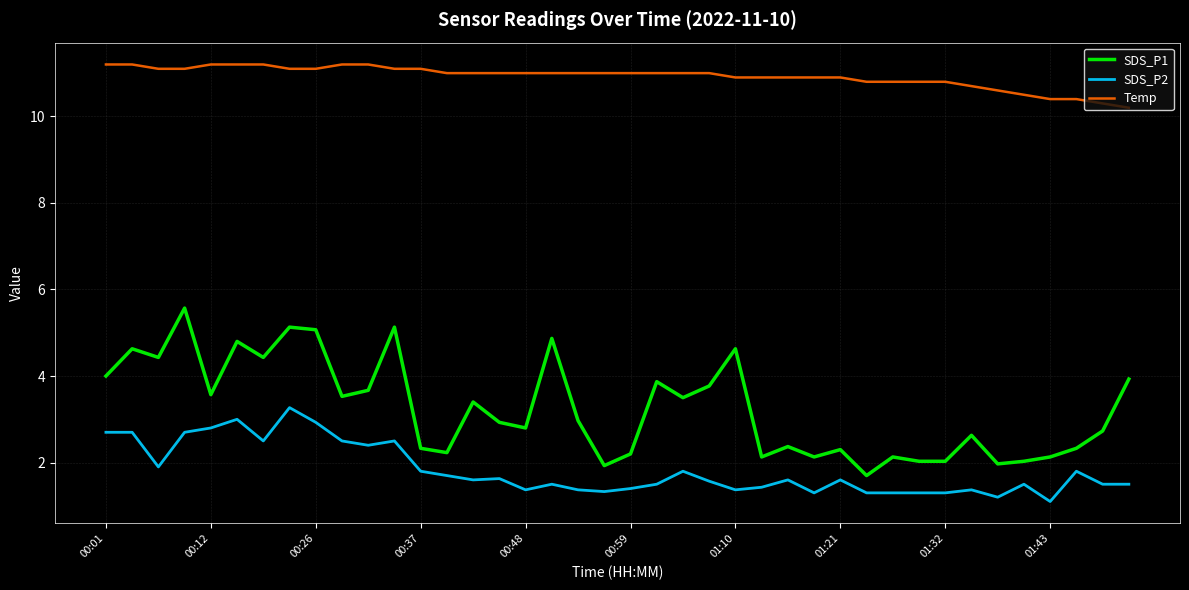

How many lines are shown in the chart?

3